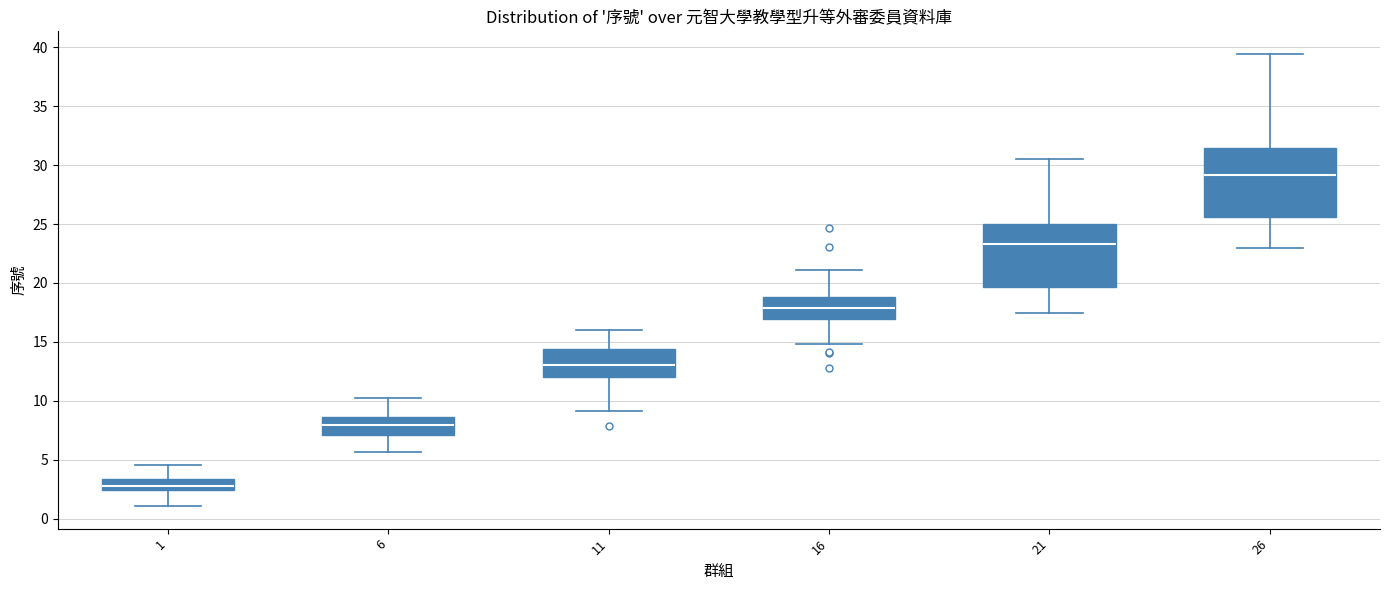

Reading left to right, read every box against the y-axis: the position of its median line, the range the box covers, and the ends of its whiskers. The values are not printed on the chart, so give them approximately, as read against the axis.

1: median 3.0, box 2.5 to 3.5, whiskers 1.0 to 4.5
6: median 8.0, box 7.0 to 8.5, whiskers 5.5 to 10.0
11: median 13.0, box 12.0 to 14.5, whiskers 9.0 to 16.0
16: median 18.0, box 17.0 to 19.0, whiskers 15.0 to 21.0
21: median 23.5, box 19.5 to 25.0, whiskers 17.5 to 30.5
26: median 29.0, box 25.5 to 31.5, whiskers 23.0 to 39.5